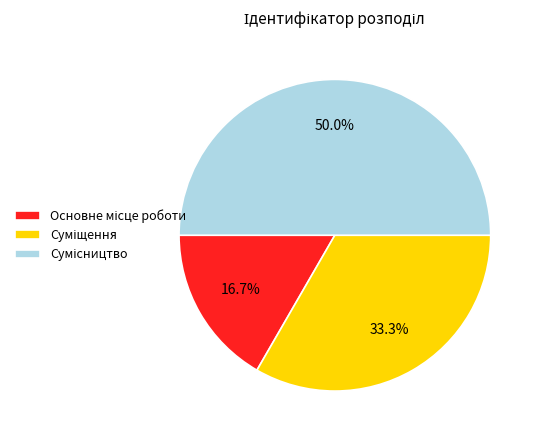

Combined, do Суміщення and Сумісництво account for over 50%?

Yes